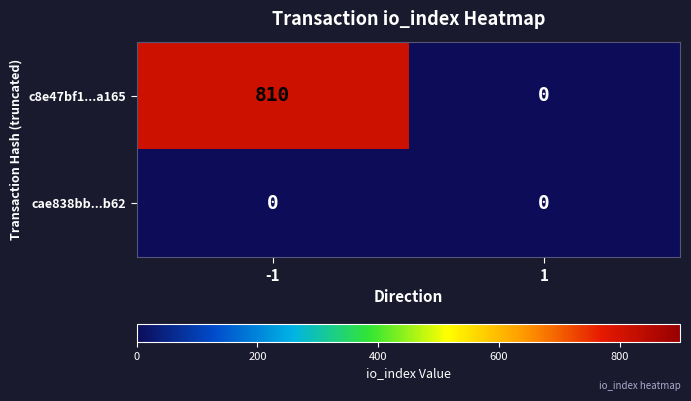

Between -1 and 1, which series saw the biggest shift?

c8e47bf1...a165